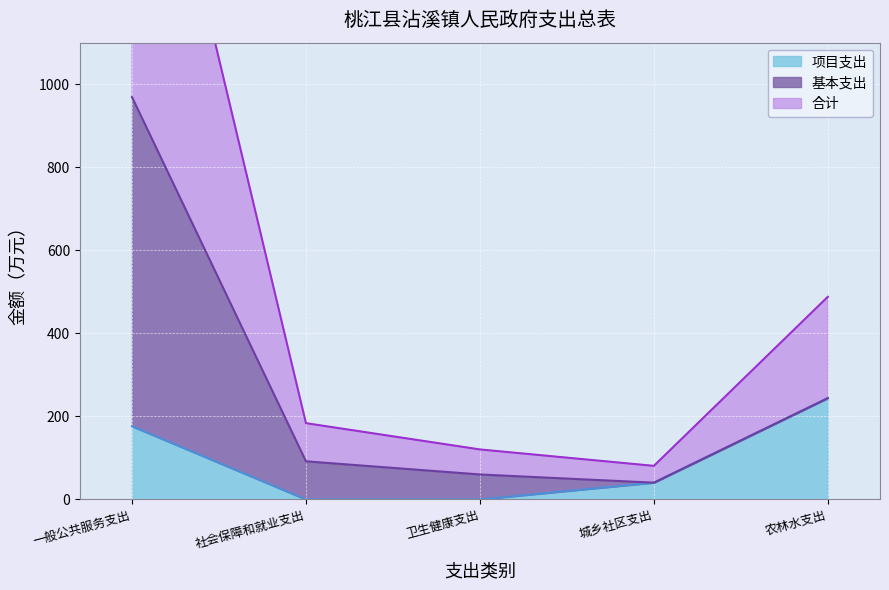

What is the sum of all 项目支出 values?

460.8